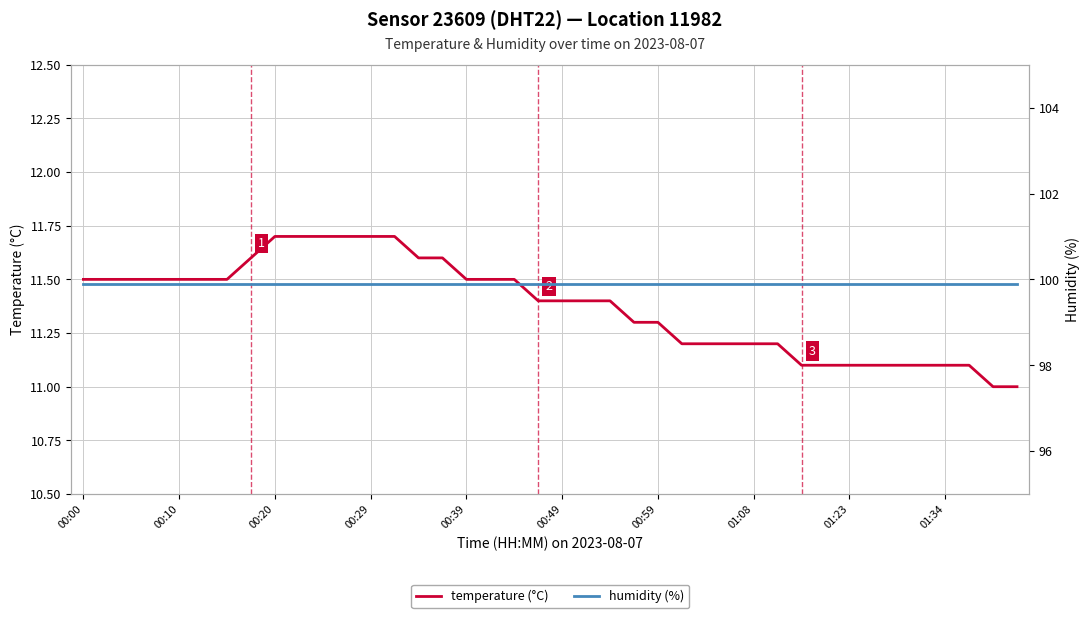

What is the difference between the highest and lowest values at 22?

88.5